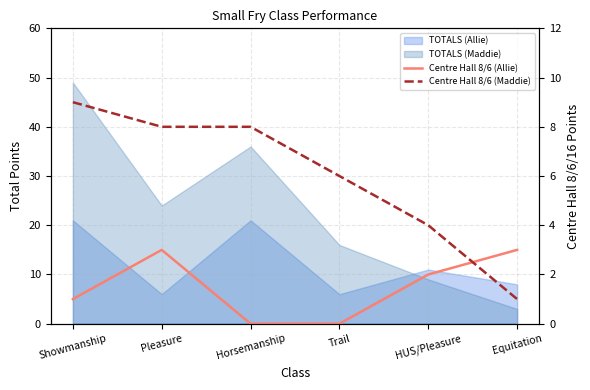

List the series in order of their peak value, lowest first.

Centre Hall 8/6 (Allie), Centre Hall 8/6 (Maddie)